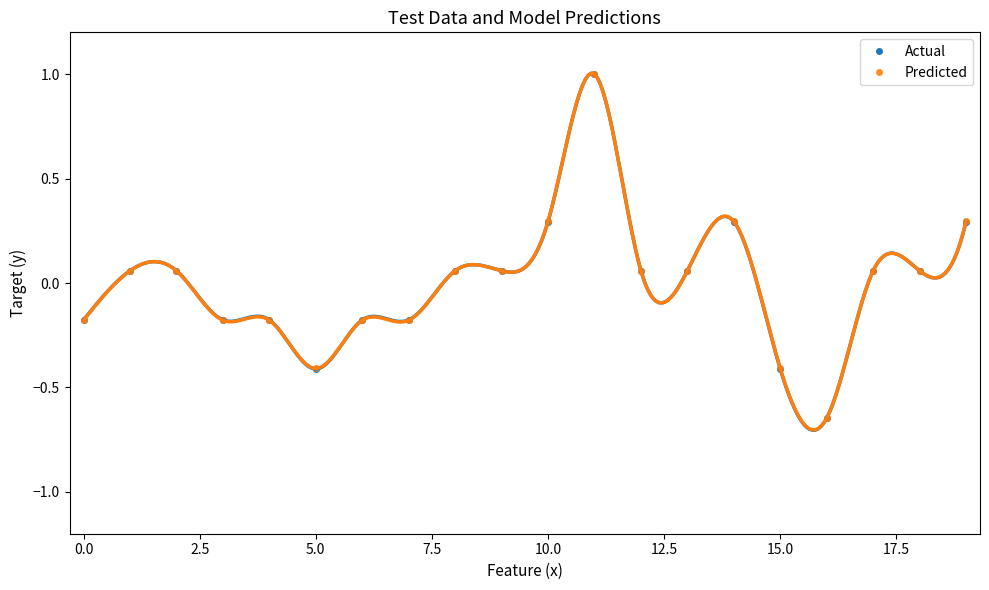

How many values in the Actual series are below 0?

8